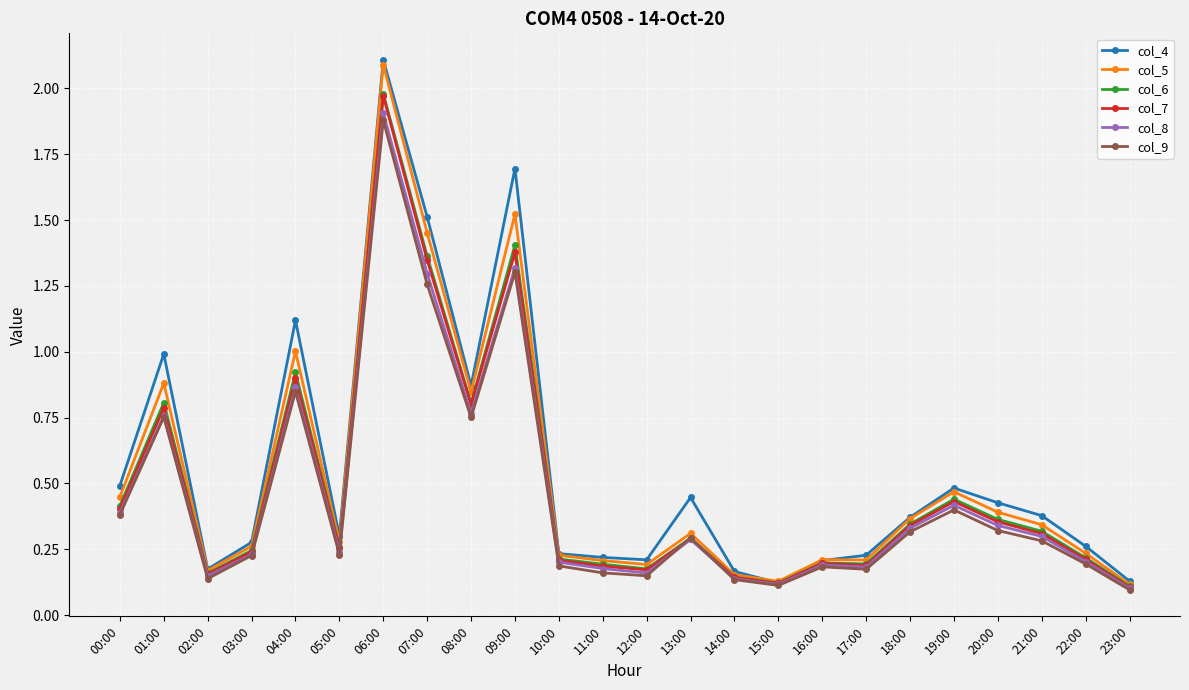

True or false: col_6 has a value of 0.7 at 19:00.

False